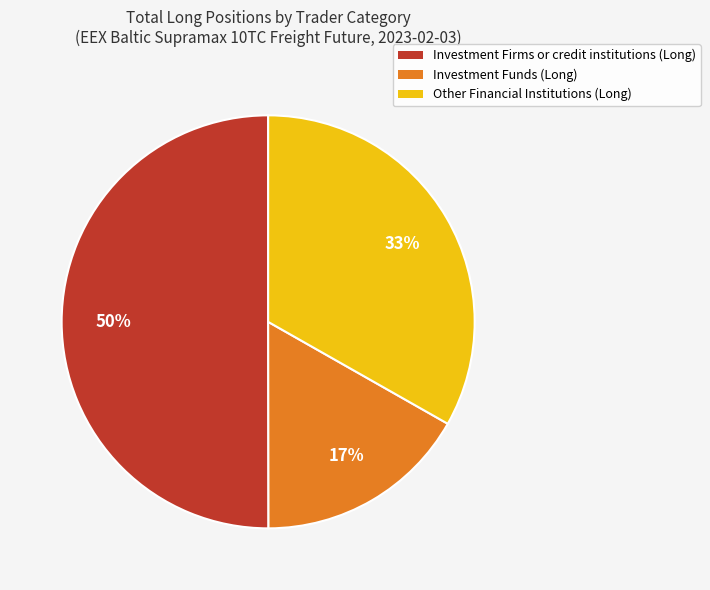

To the nearest percent, what is the difference between the largest and smallest slice percentages?

33%